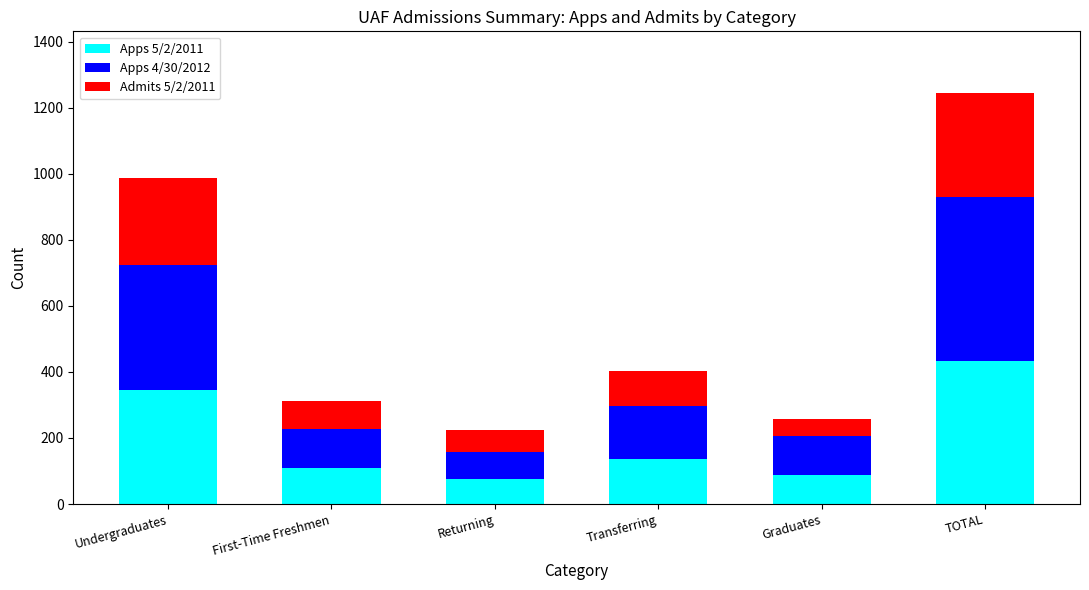

At which category is the sum across all series the highest?

TOTAL